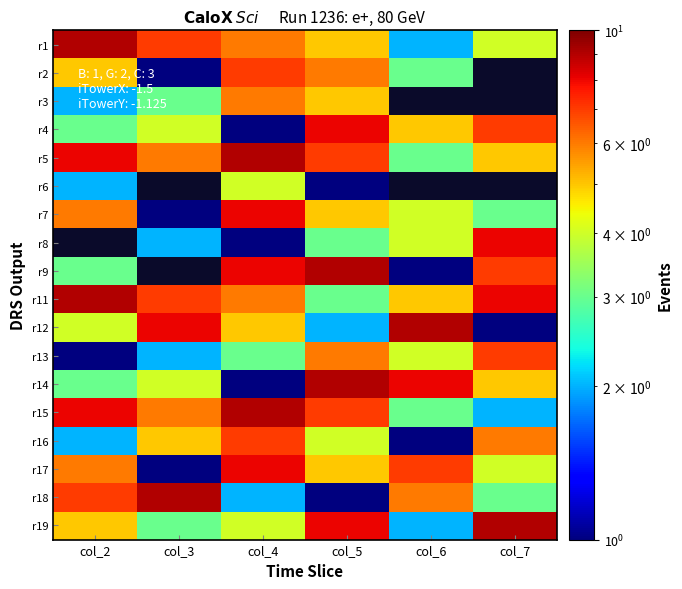

The r9 series shows 4.7 at col_7. True or false?

False